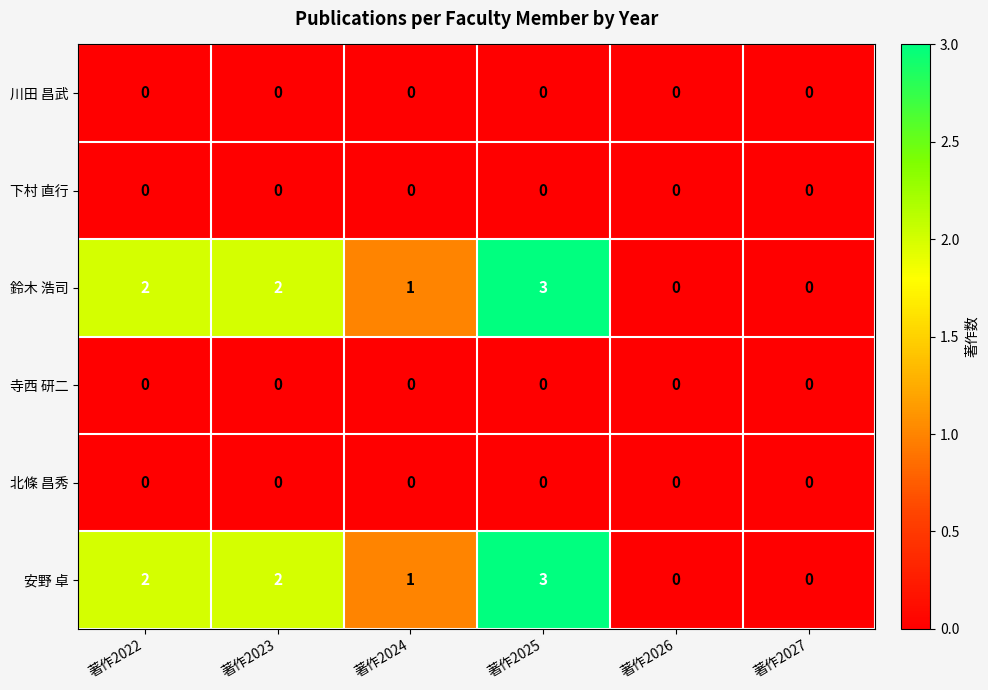

Which category has the highest value in the 鈴木 浩司 series?

著作2025